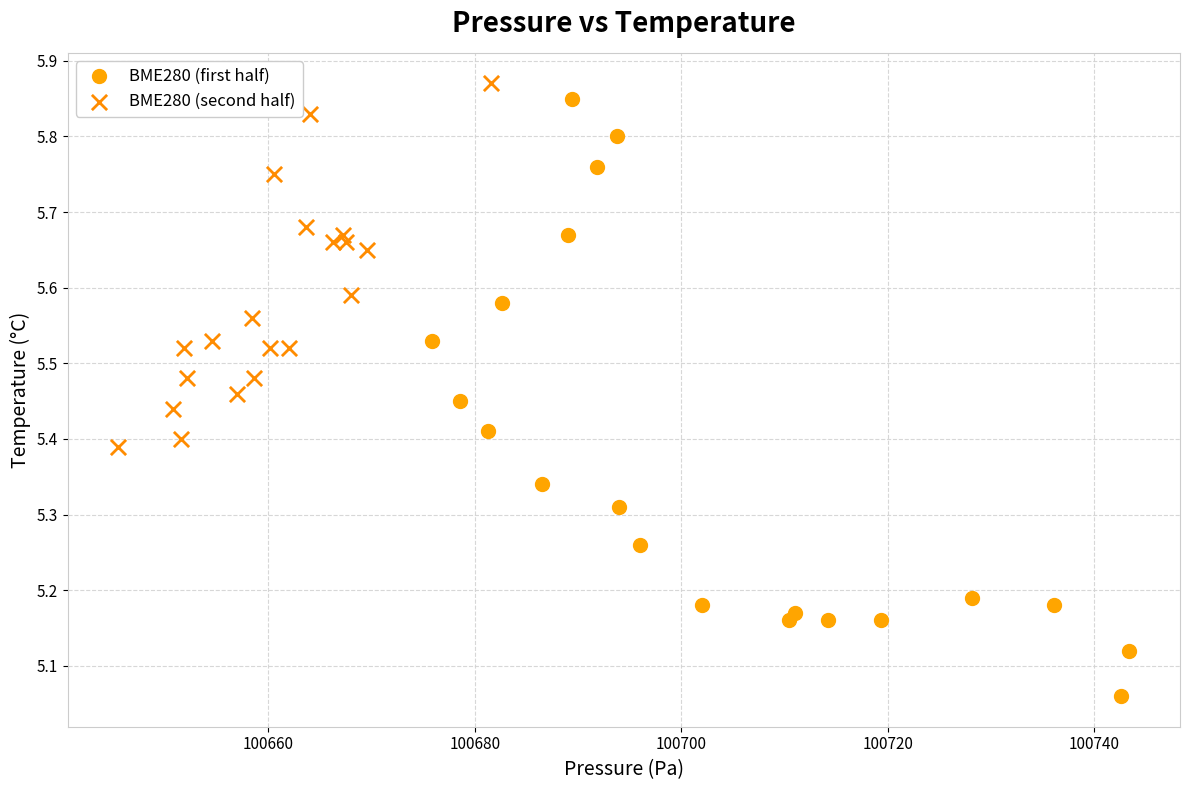

Which series has the widest spread of Y values?

BME280 (first half)